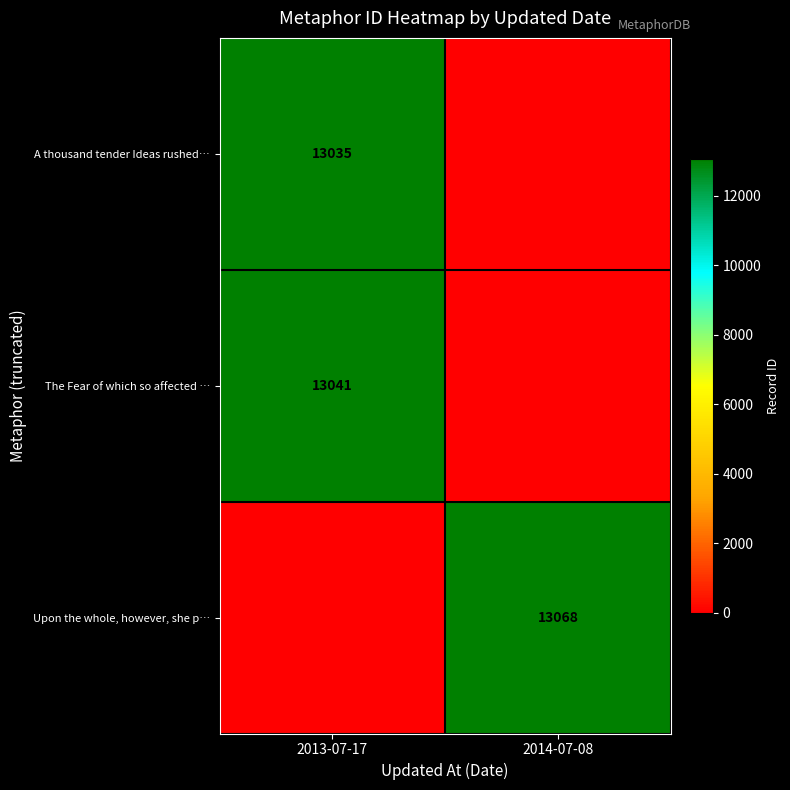

True or false: The Fear of which so affected … has a value of 13041 at 2013-07-17.

True